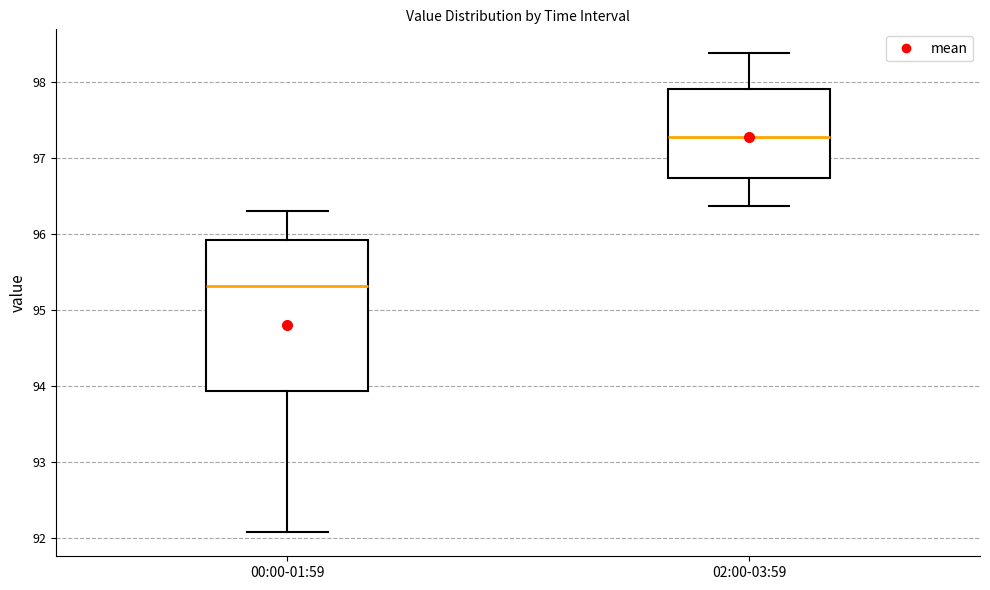

Where does the lower whisker of the box for 00:00-01:59 end on the y-axis? The values are not printed on the chart, so give them approximately, as read against the axis.

92.1